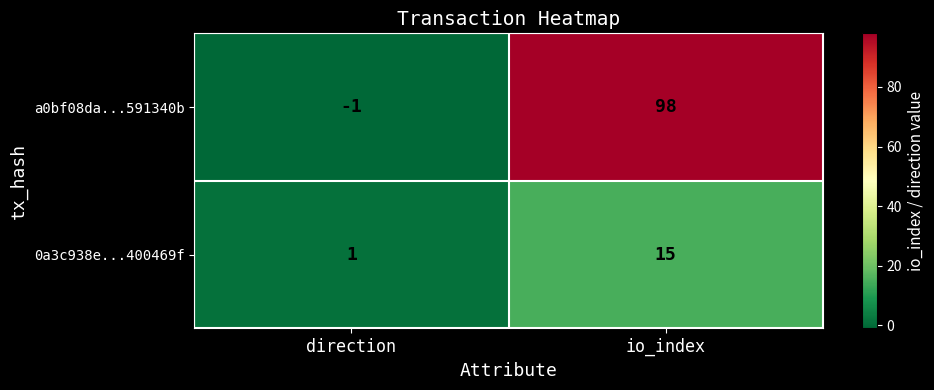

What is the sum of all 0a3c938e...400469f values?

16